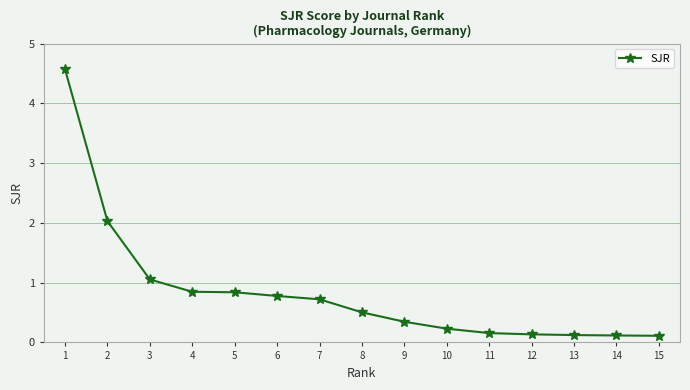

Between 4 and 8, which is larger?

4